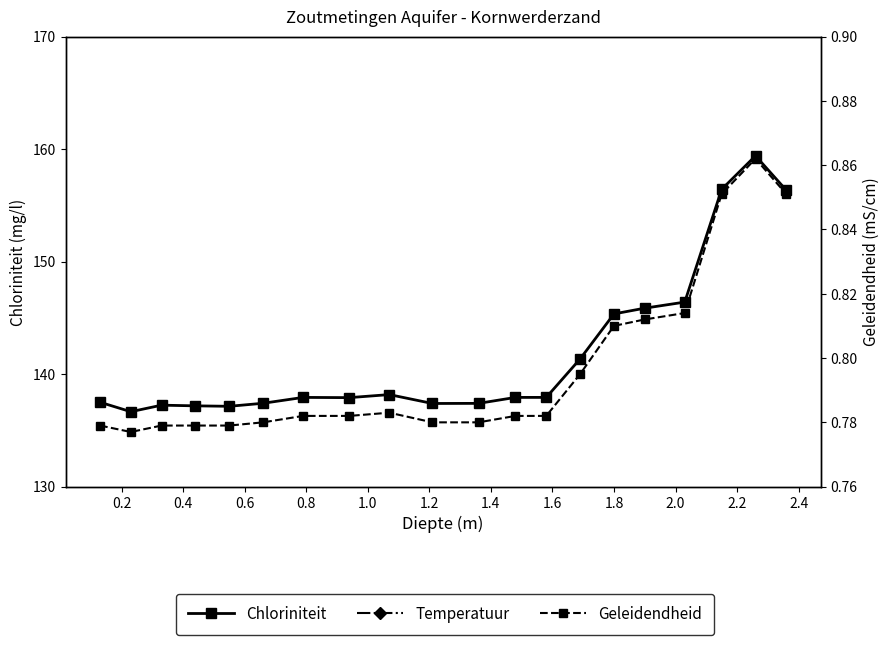

True or false: Temperatuur has more than 2 points higher than both neighbors.

True